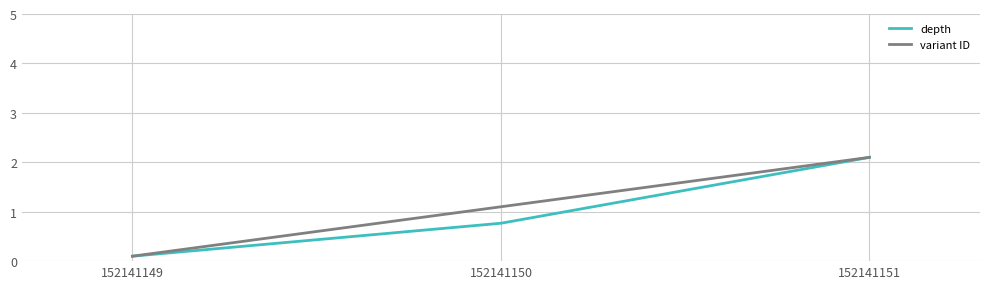

Reading left to right, extract all data points from this chart.

depth: 152141149=0.1	152141150=0.8	152141151=2.1
variant ID: 152141149=0.1	152141150=1.1	152141151=2.1